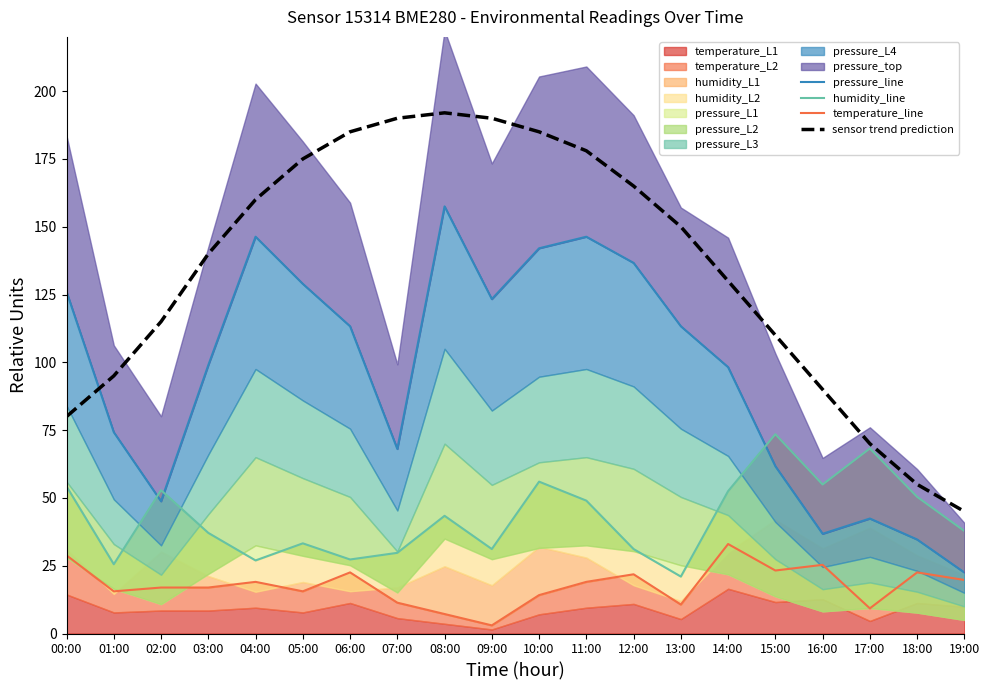

Is it true that humidity_line equals 52.5 at 14:00?

True